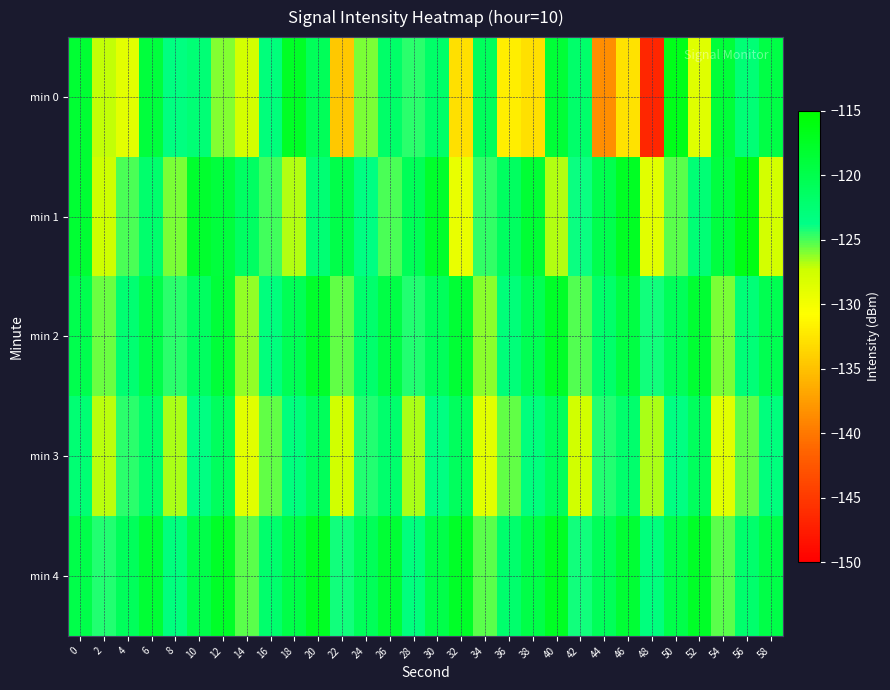

Rank the series by their maximum value, from lowest to highest.

min 3, min 2, min 4, min 0, min 1